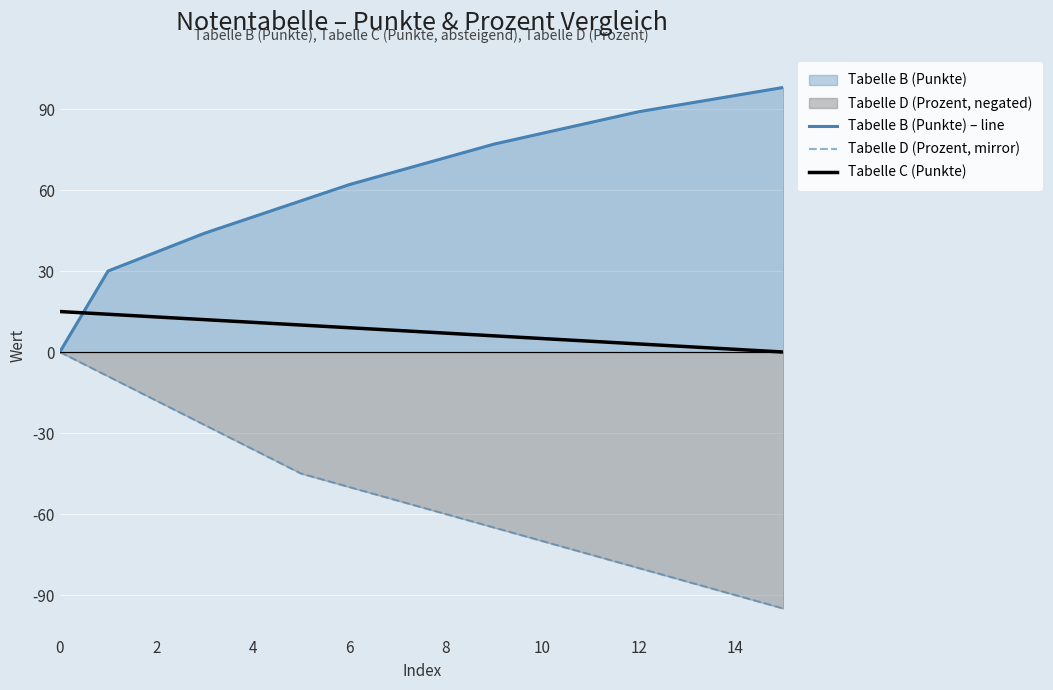

How many lines are shown in the chart?

3